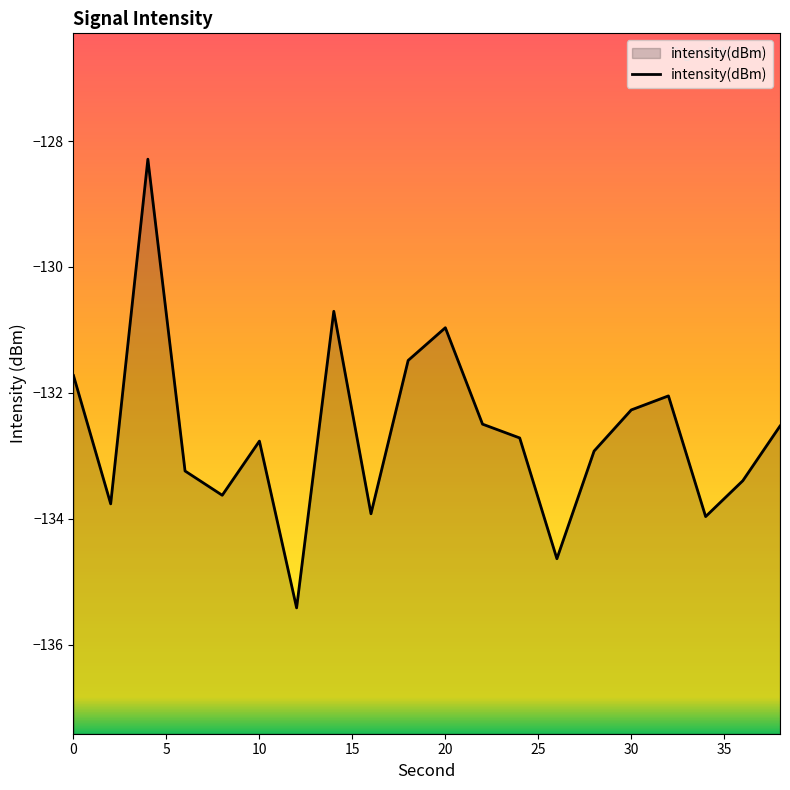

Is it true that the value at 34 is -134.0?

True